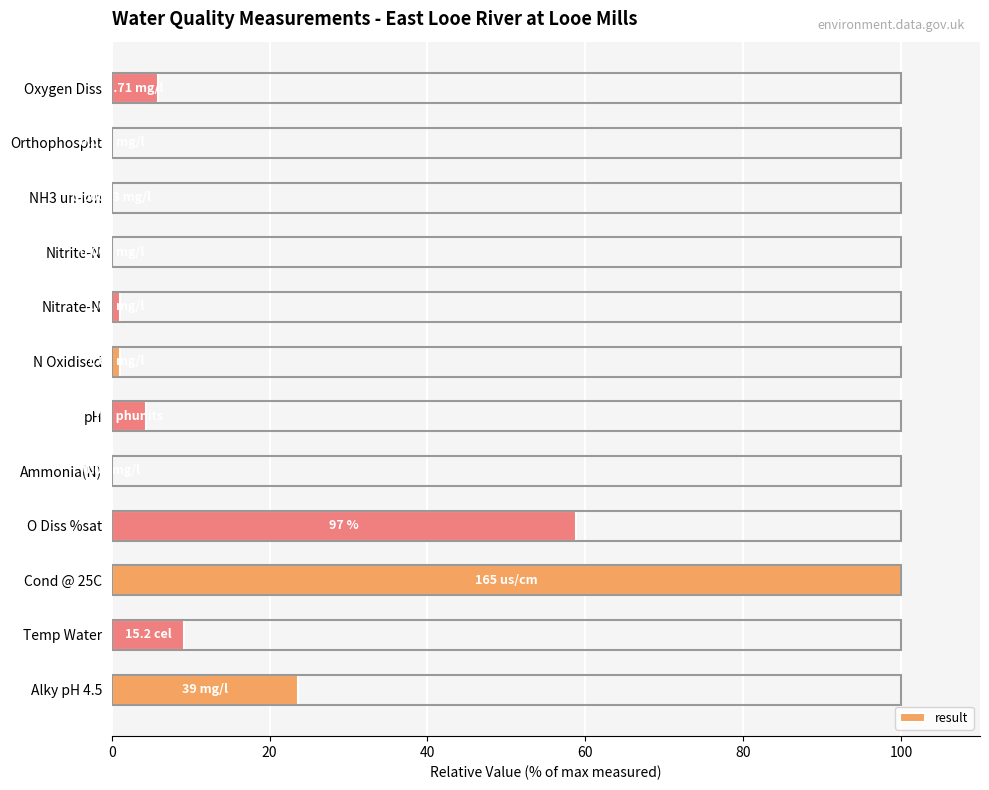

Which has a higher value, Nitrite-N or O Diss %sat?

O Diss %sat